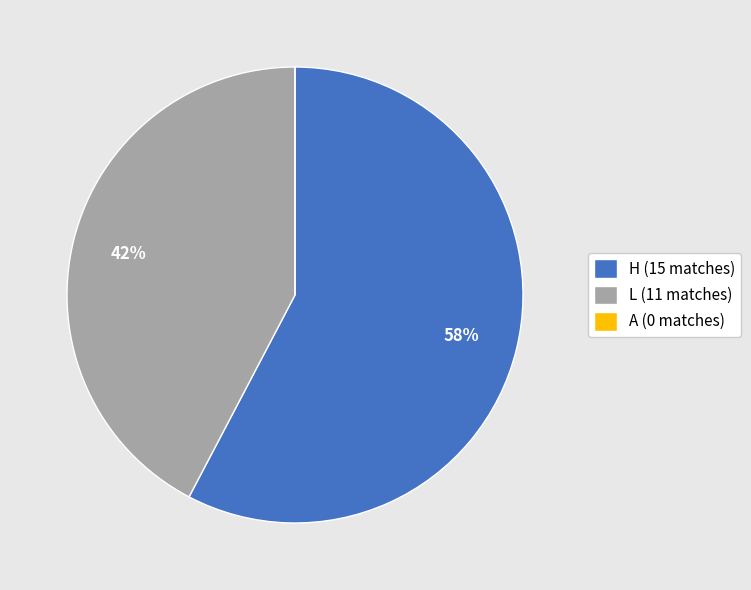

Combined, do H (15 matches) and L (11 matches) account for over 50%?

Yes